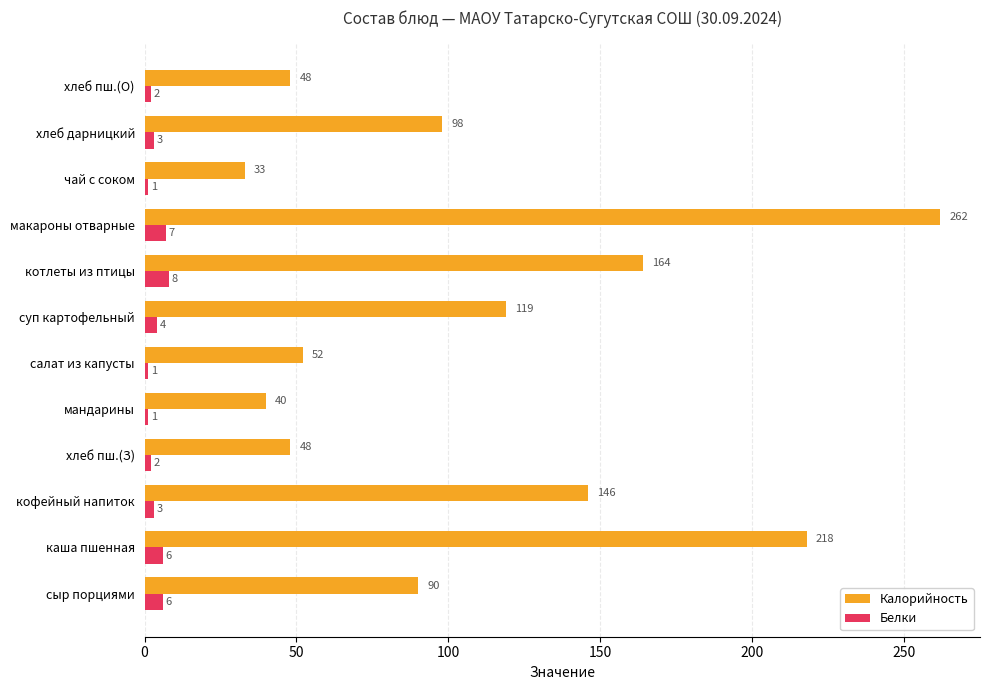

How many values in the Калорийность series are below 98?

6